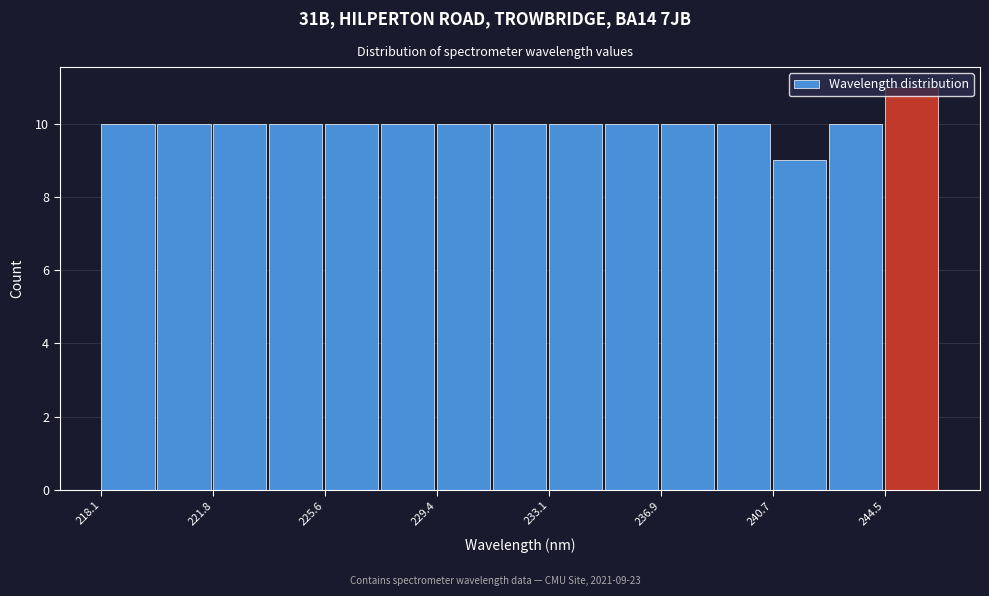

Read against the x-axis, roughly where is the centre of the tallest bar?

245.5